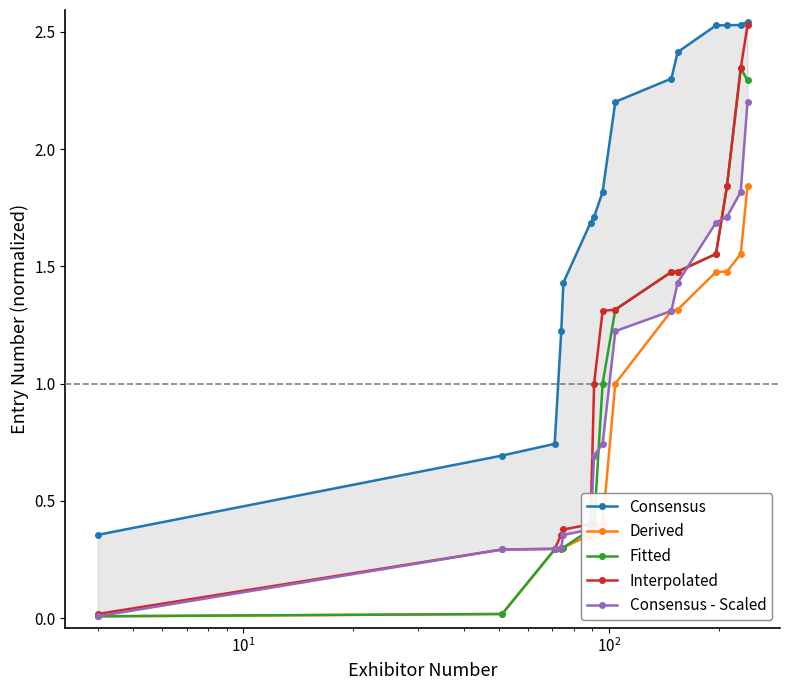

Reading left to right, list all the values displayed in this chart.

Consensus: 0.4	0.7	0.7	1.2	1.4	1.7	1.7	1.8	2.2	2.3	2.4	2.5	2.5	2.5	2.5
Derived: 0.0	0.0	0.3	0.3	0.3	0.4	0.4	0.4	1.0	1.3	1.3	1.5	1.5	1.6	1.8
Fitted: 0.0	0.0	0.3	0.3	0.3	0.4	0.4	1.0	1.3	1.5	1.5	1.6	1.8	2.3	2.3
Interpolated: 0.0	0.3	0.3	0.4	0.4	0.4	1.0	1.3	1.3	1.5	1.5	1.6	1.8	2.3	2.5
Consensus - Scaled: 0.0	0.3	0.3	0.3	0.4	0.4	0.7	0.7	1.2	1.3	1.4	1.7	1.7	1.8	2.2